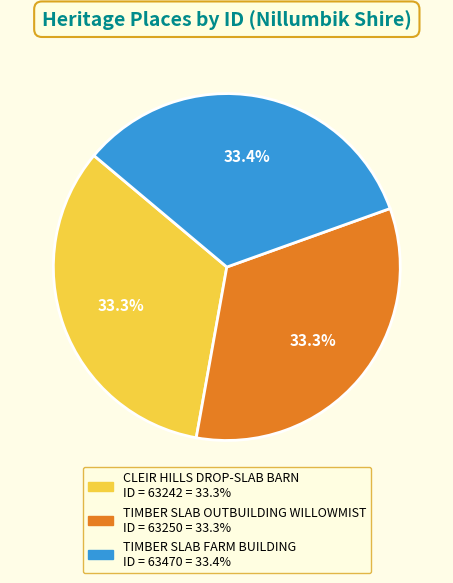

Is there any slice that represents more than half of the pie?

No